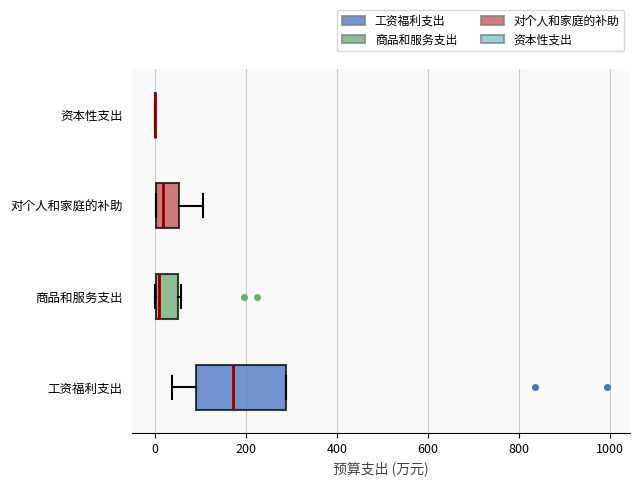

Reading bottom to top, read every box against the x-axis: the position of its median line, the range the box covers, and the ends of its whiskers. The values are not printed on the chart, so give them approximately, as read against the axis.

工资福利支出: median 180, box 80 to 280, whiskers 40 to 280
商品和服务支出: median 20, box 0 to 60, whiskers 0 to 60
对个人和家庭的补助: median 20, box 0 to 60, whiskers 0 to 100
资本性支出: box collapsed to a line at 0, whiskers 0 to 0